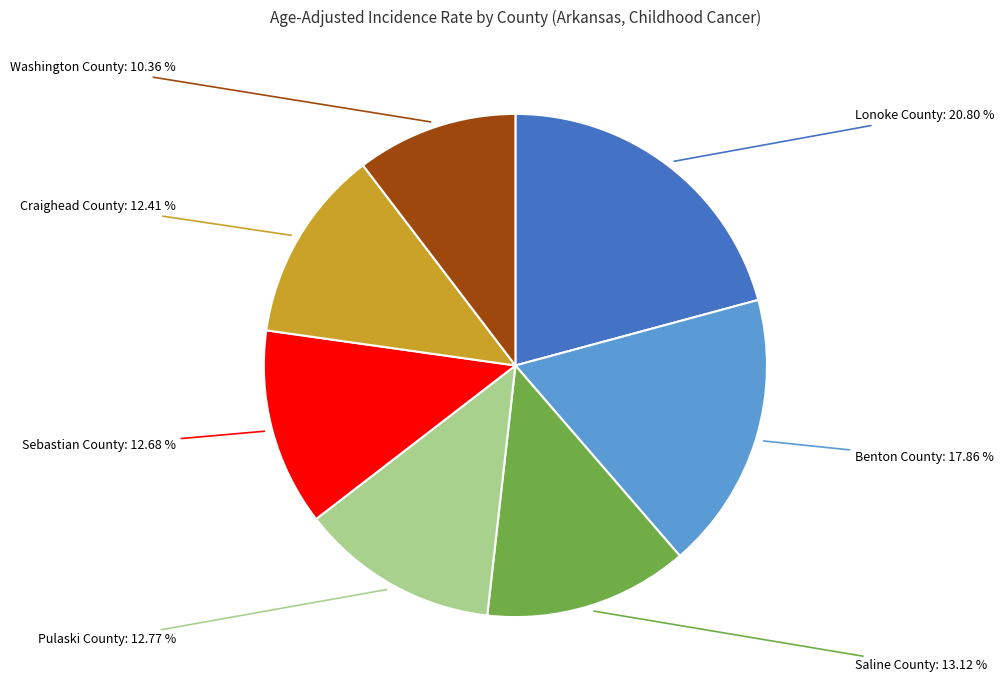

Does any single category account for the majority?

No